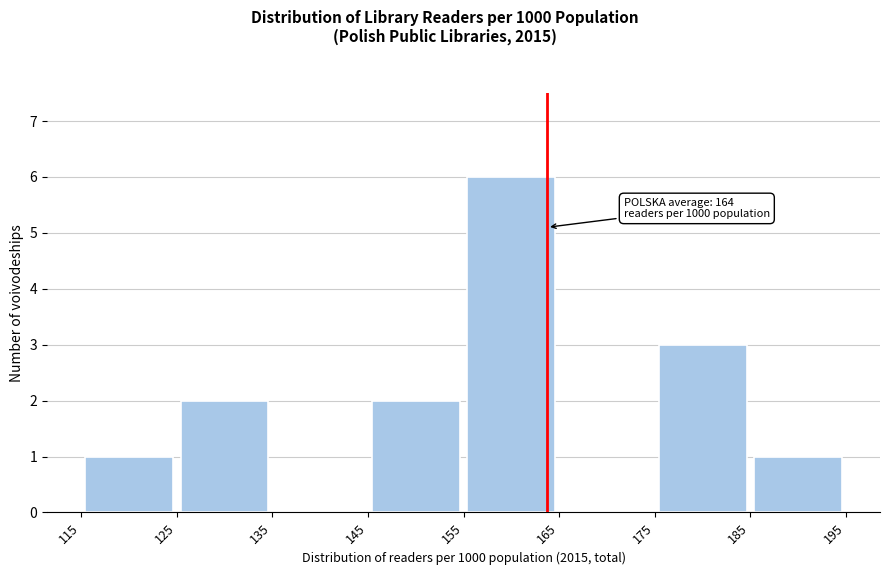

Which range on the x-axis has the tallest bar?

155 to 165